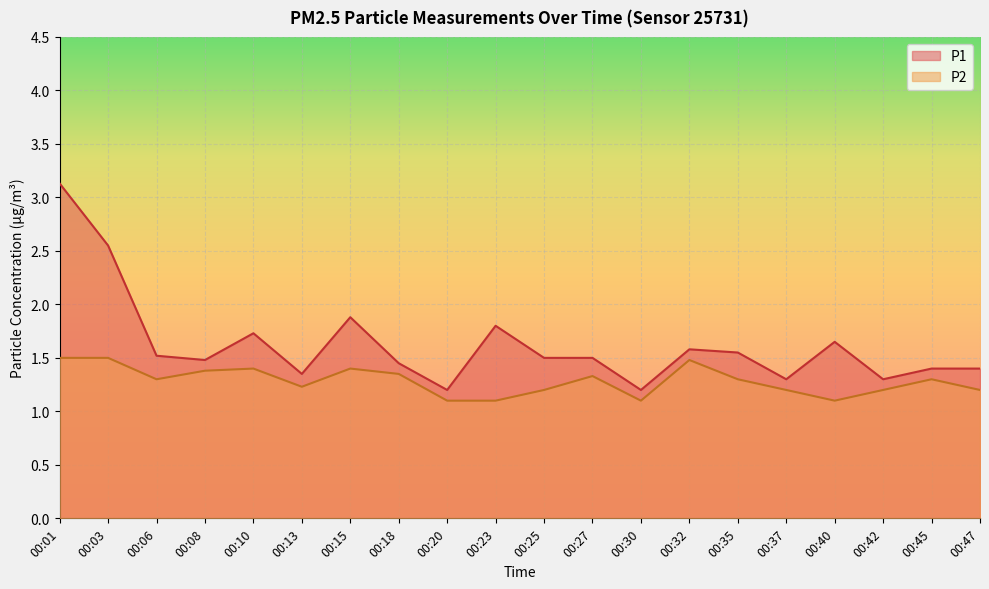

List the labels in order of P1 value, smallest first.

00:20, 00:30, 00:37, 00:42, 00:13, 00:45, 00:47, 00:18, 00:08, 00:25, 00:27, 00:06, 00:35, 00:32, 00:40, 00:10, 00:23, 00:15, 00:03, 00:01